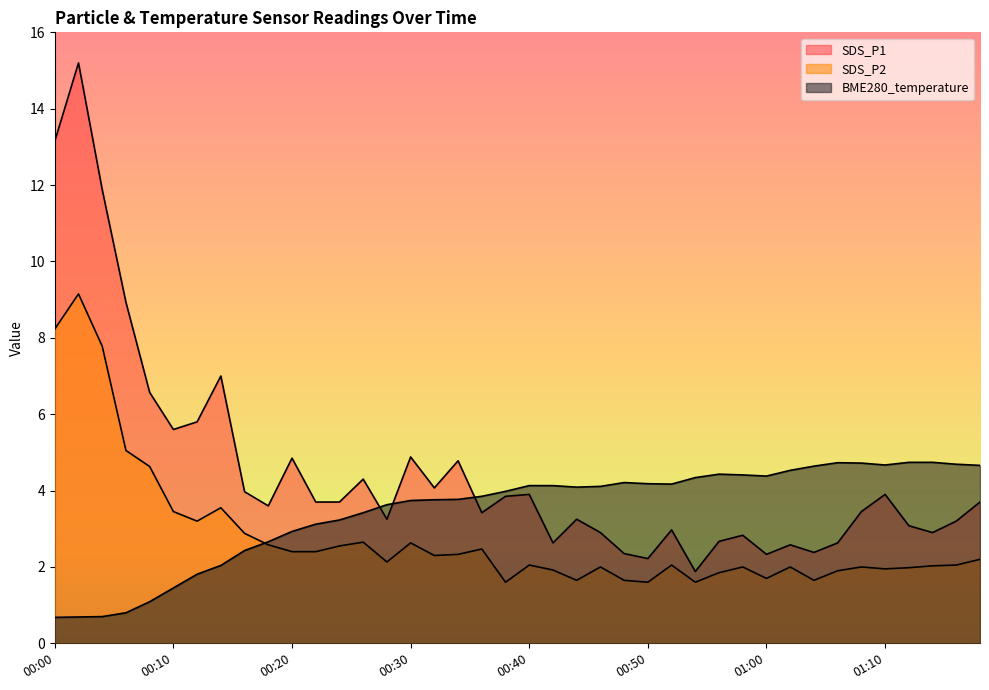

How many categories are shown in the chart?

40